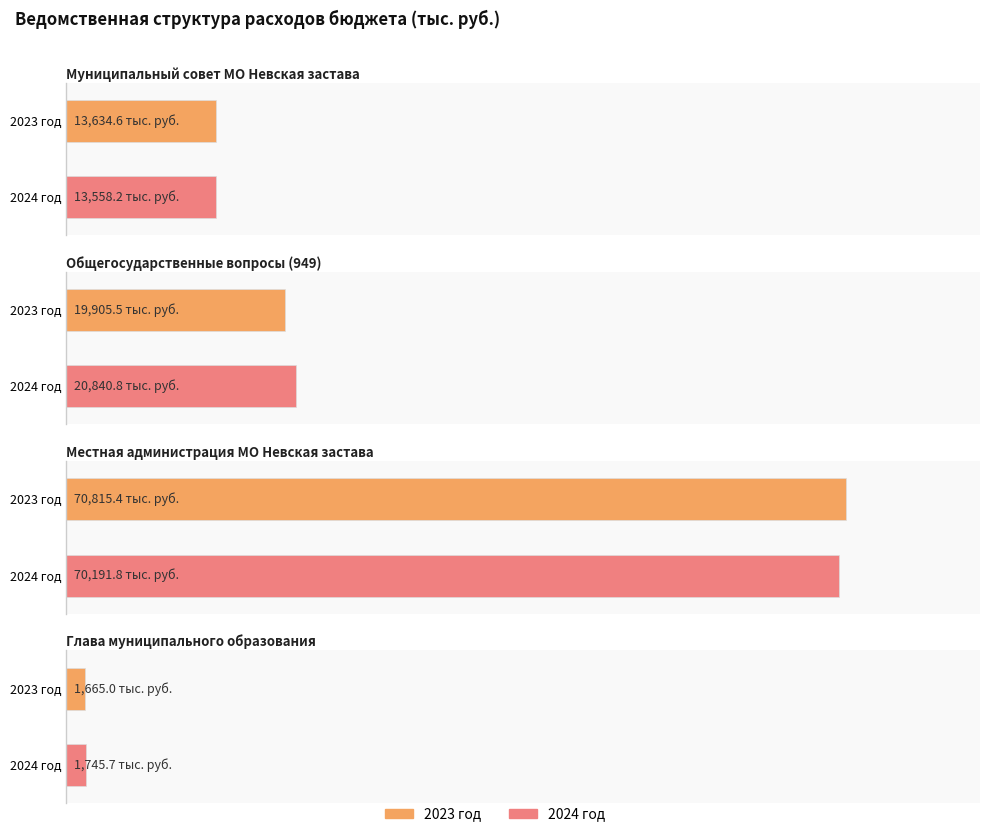

At which label does 2024 год reach its minimum?

Глава муниципального образования